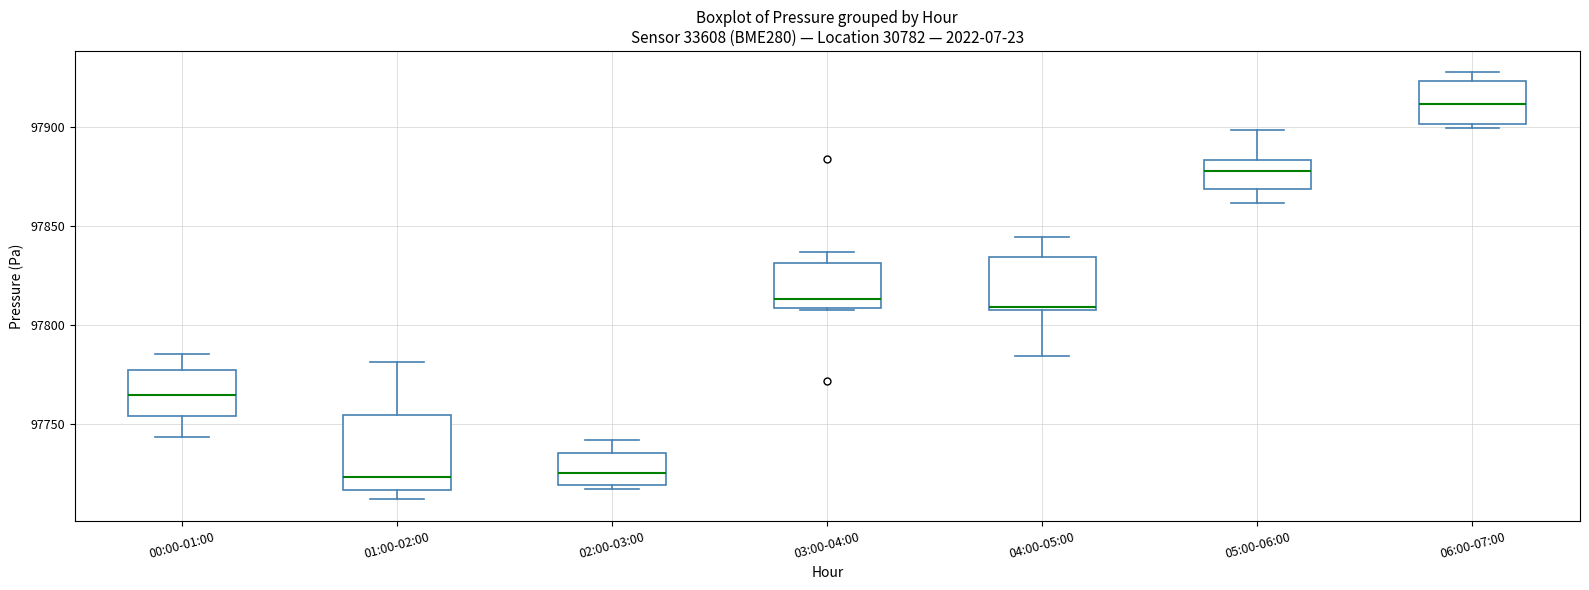

Reading left to right, read every box against the y-axis: the position of its median line, the range the box covers, and the ends of its whiskers. The values are not printed on the chart, so give them approximately, as read against the axis.

00:00-01:00: median 97765, box 97755 to 97780, whiskers 97745 to 97785
01:00-02:00: median 97725, box 97715 to 97755, whiskers 97710 to 97780
02:00-03:00: median 97725, box 97720 to 97735, whiskers 97715 to 97740
03:00-04:00: median 97815, box 97810 to 97830, whiskers 97810 to 97835
04:00-05:00: median 97810 (just above the box's lower edge), box 97810 to 97835, whiskers 97785 to 97845
05:00-06:00: median 97880, box 97870 to 97885, whiskers 97860 to 97900
06:00-07:00: median 97910, box 97900 to 97925, whiskers 97900 (just below the box's lower edge) to 97930